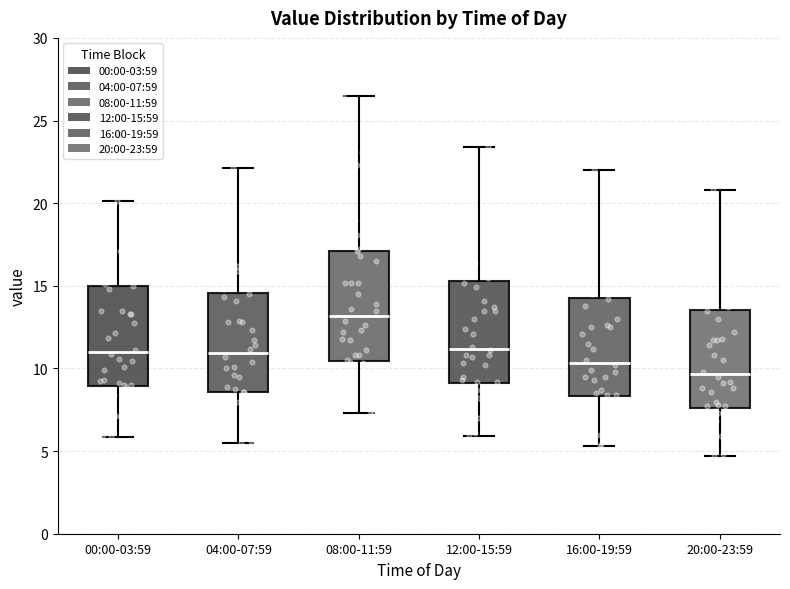

Which box's median line is the lowest?

20:00-23:59